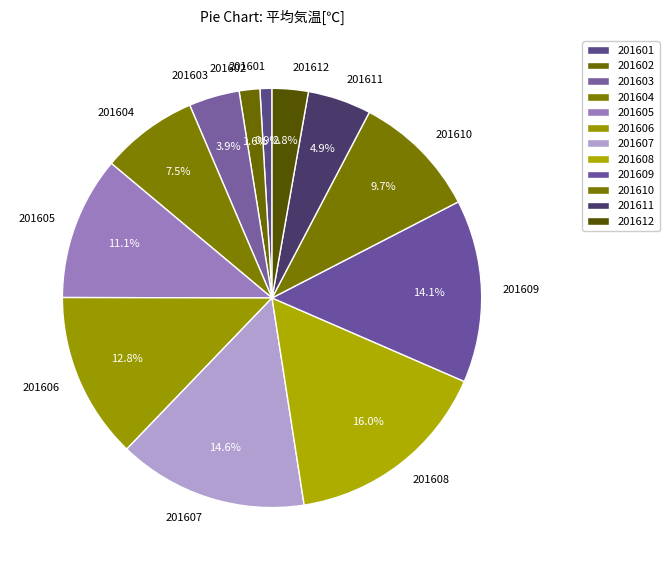

How much of the chart is everything except 201610?

90.3%